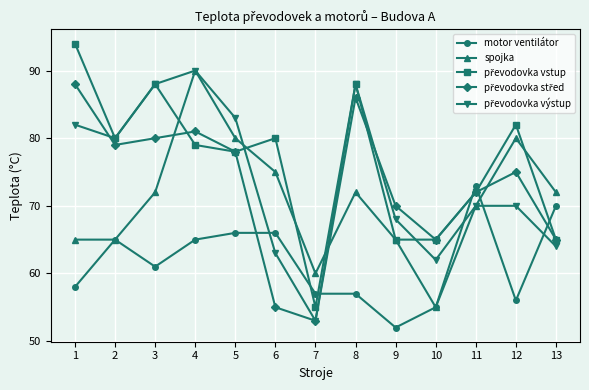

What value does the spojka series have at 11, to the nearest 10?

70